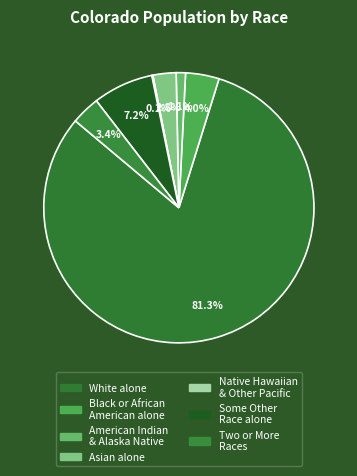

To the nearest percent, what is the difference between the largest and smallest slice percentages?

81%